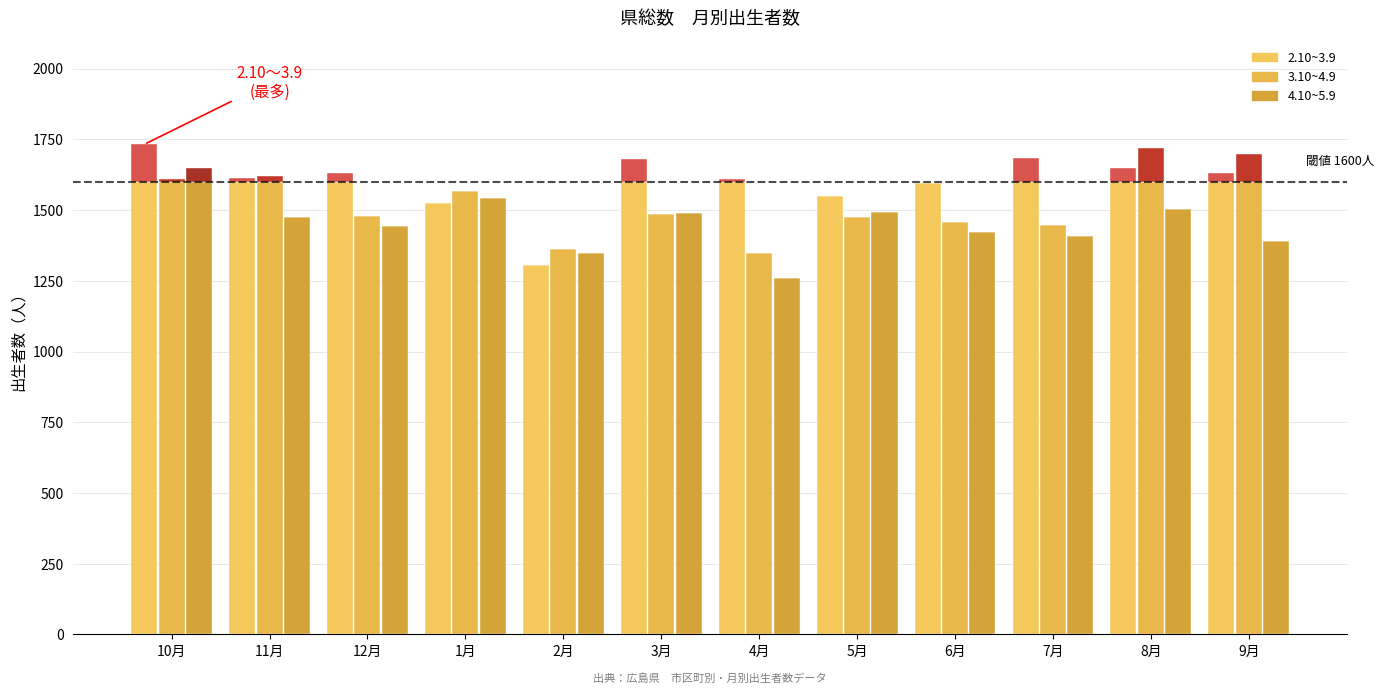

At which label is 3.10~4.9 closest to 1474?

5月